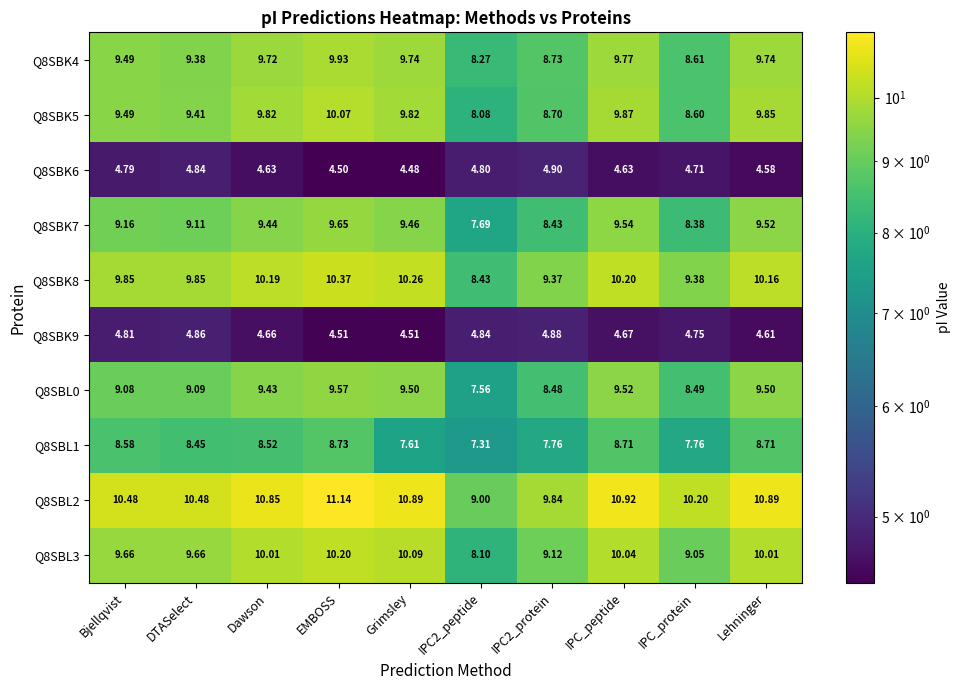

Rank the series by their maximum value, from highest to lowest.

Q8SBL2, Q8SBK8, Q8SBL3, Q8SBK5, Q8SBK4, Q8SBK7, Q8SBL0, Q8SBL1, Q8SBK6, Q8SBK9